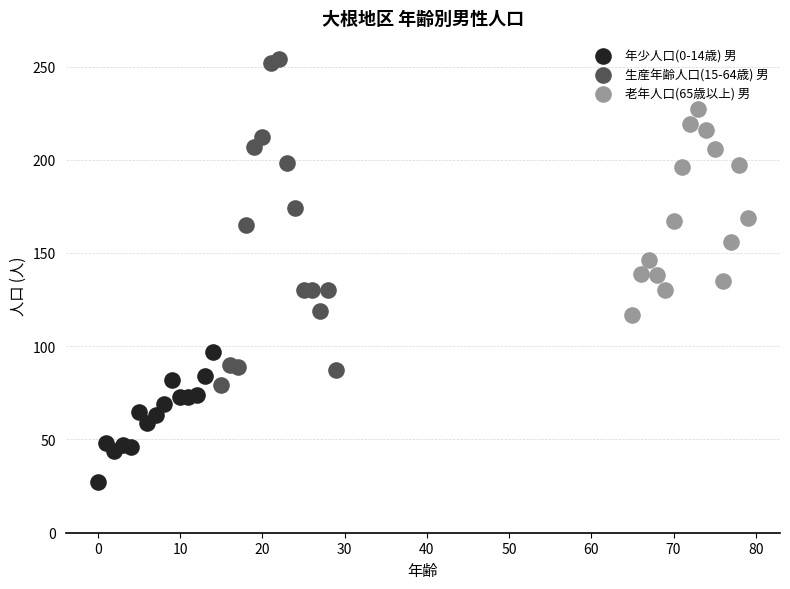

Which series has the largest Y range (max minus min)?

生産年齢人口(15-64歳) 男